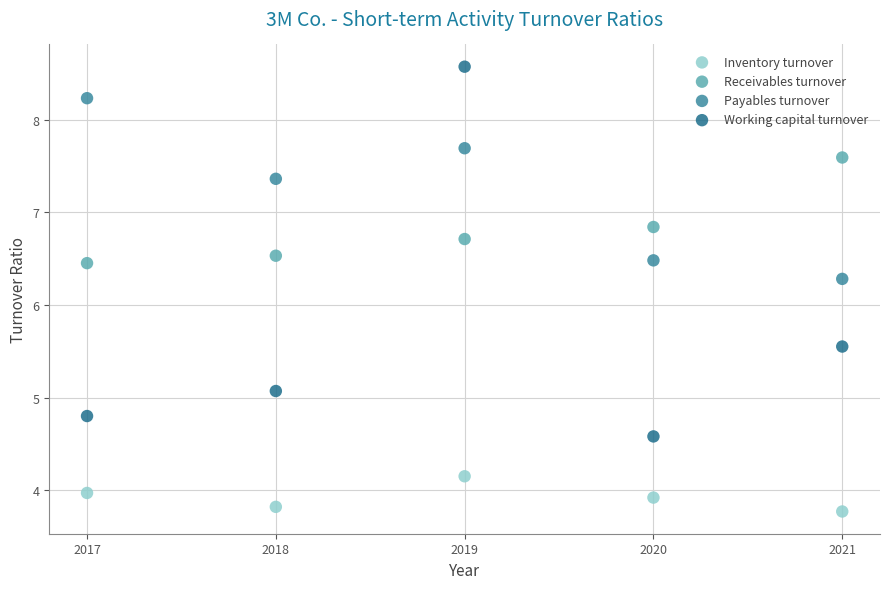

In the Receivables turnover series, what Y value is closest to 7?

6.8